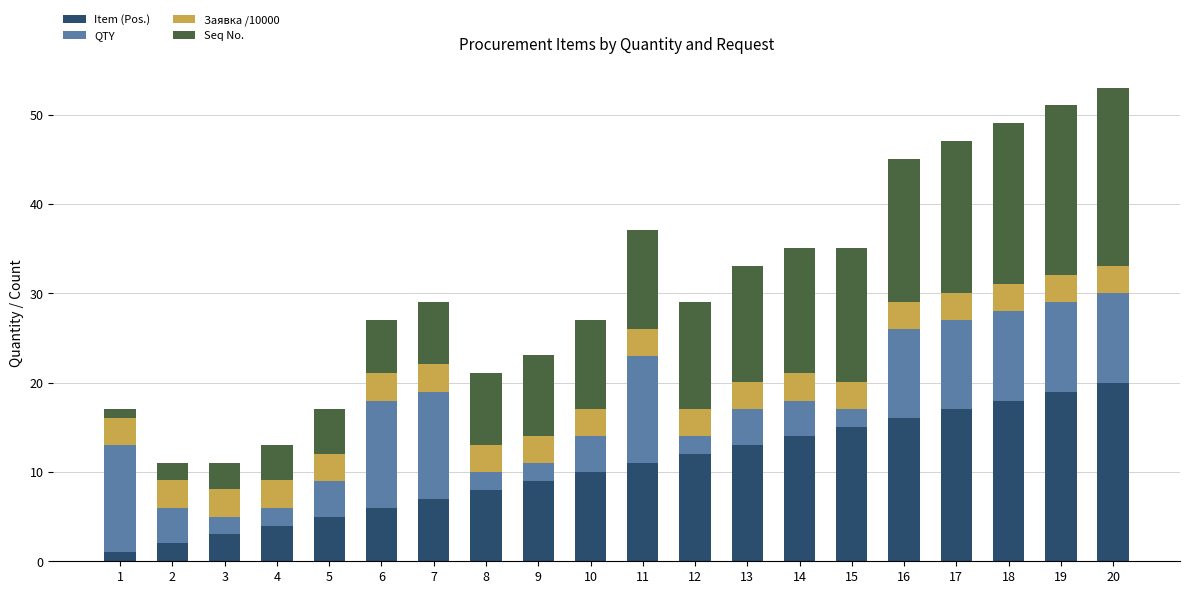

What is the average value of the Item (Pos.) series?

10.5